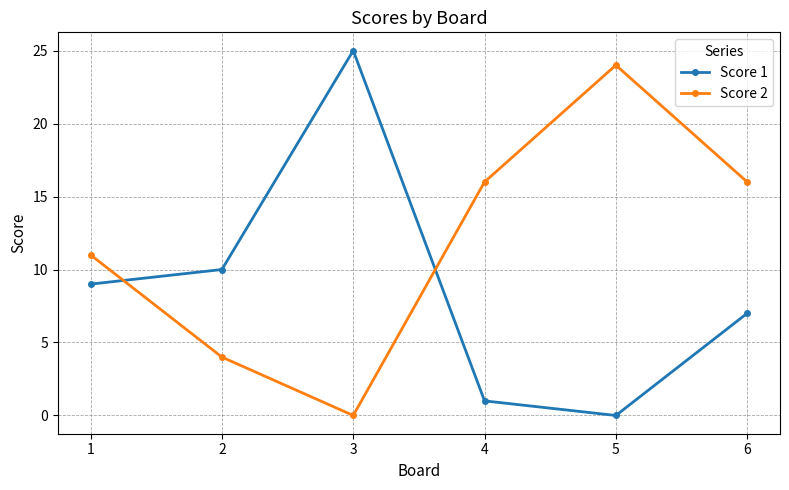

Is the value of Score 2 at 4 greater than the value of Score 1 at 4?

Yes